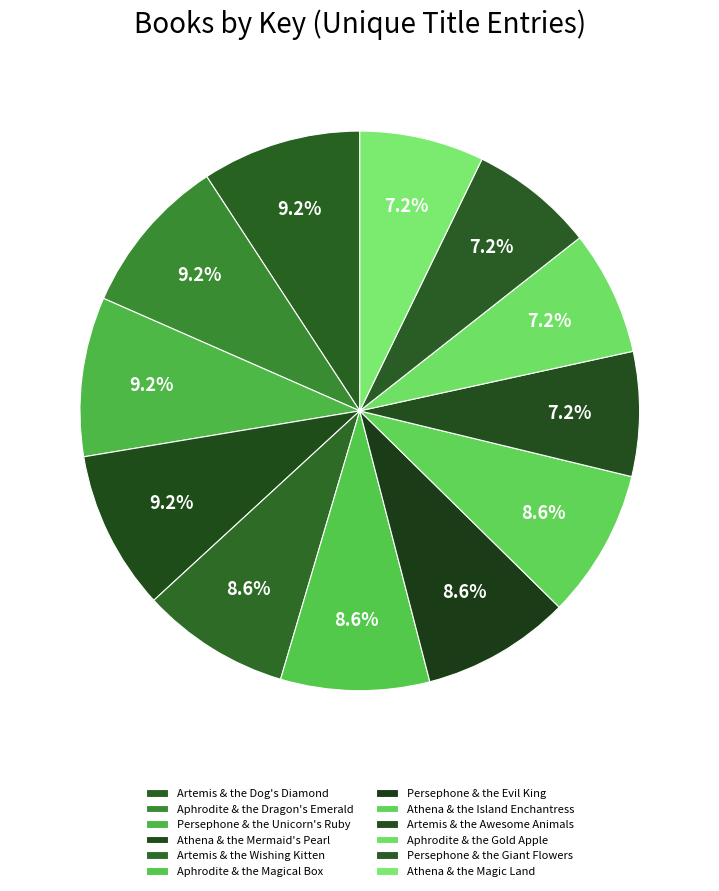

To the nearest percent, what portion does Artemis & the Dog's Diamond represent?

9%